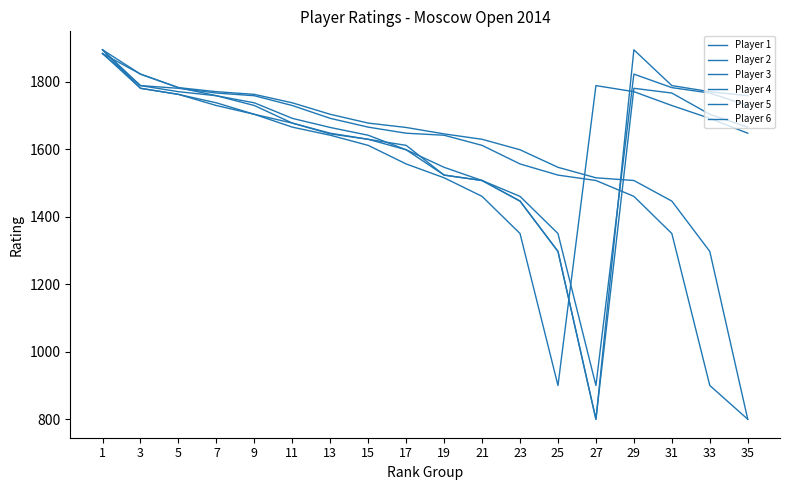

True or false: Player 1 has more than 0 interior local peaks.

False